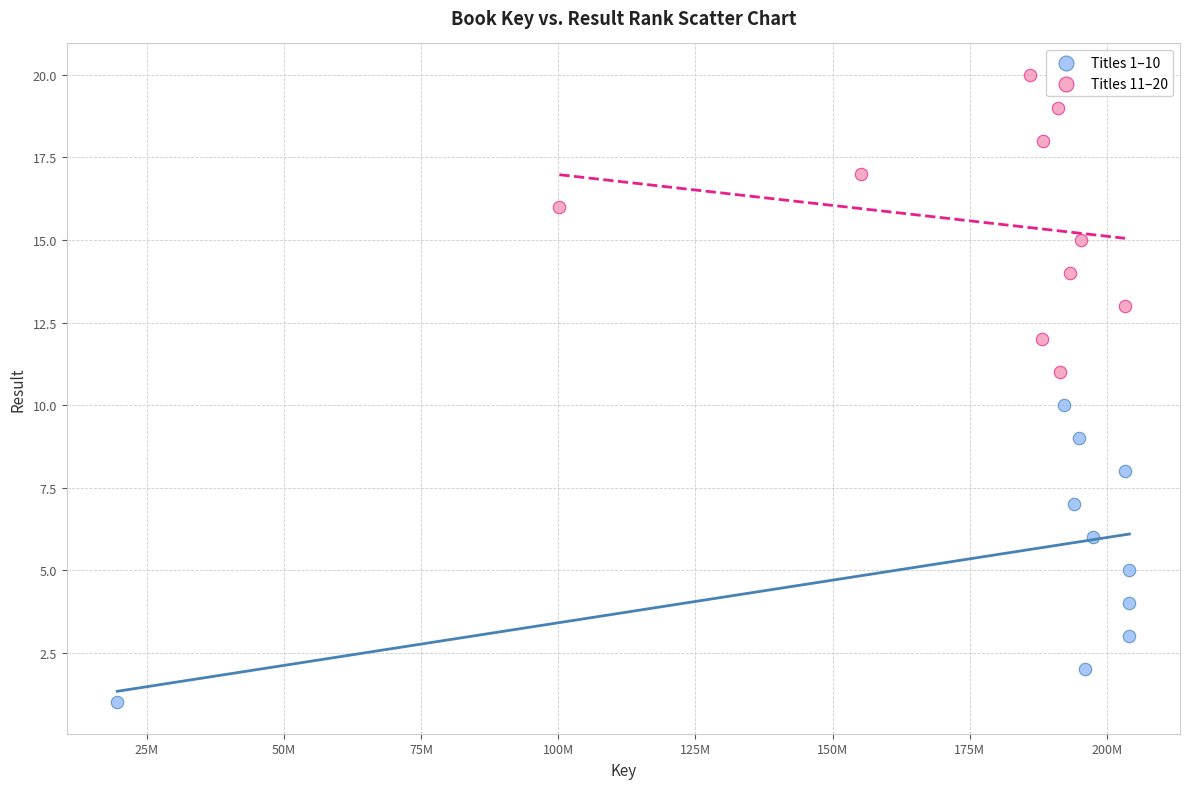

Which series reaches the minimum Y coordinate?

Titles 1–10